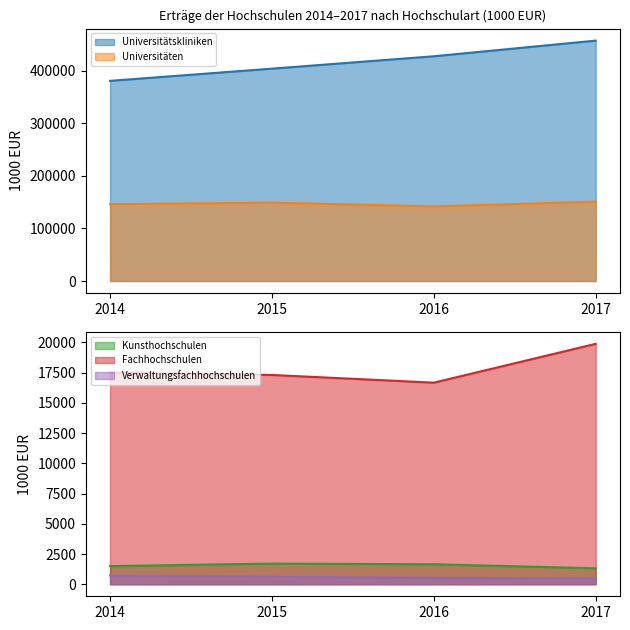

True or false: Universitäten and Kunsthochschulen intersect in this chart.

False